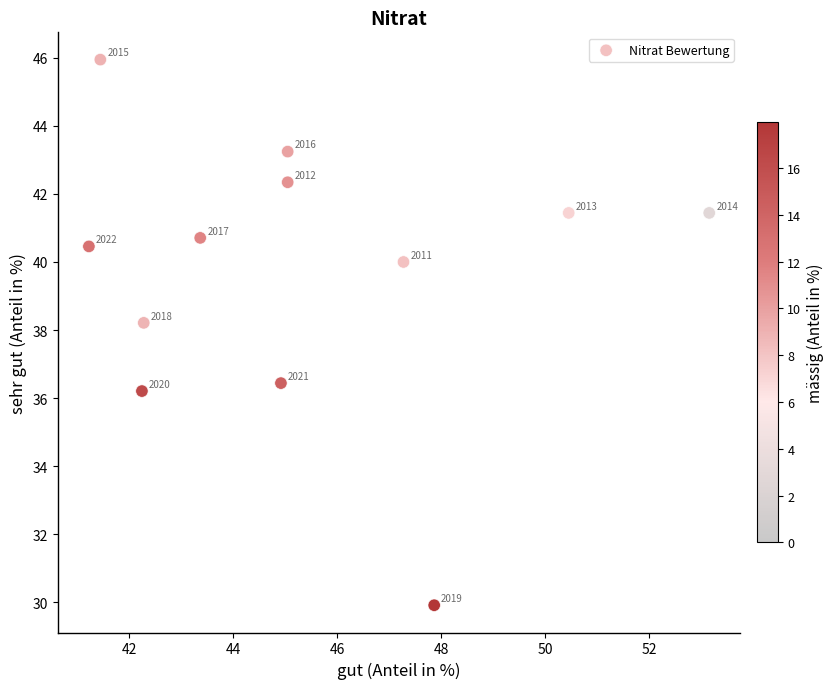

What is the range of X values (max minus min)?

11.9